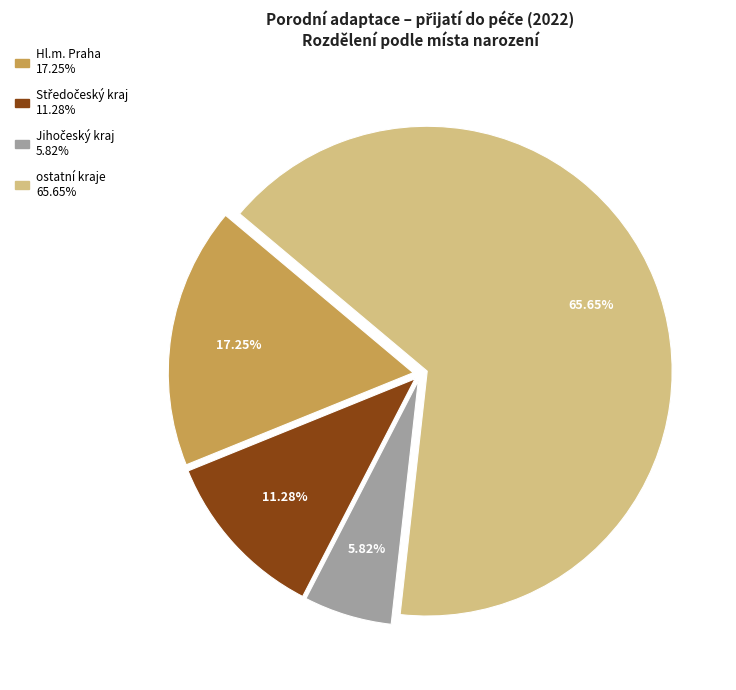

Does any single category account for the majority?

Yes